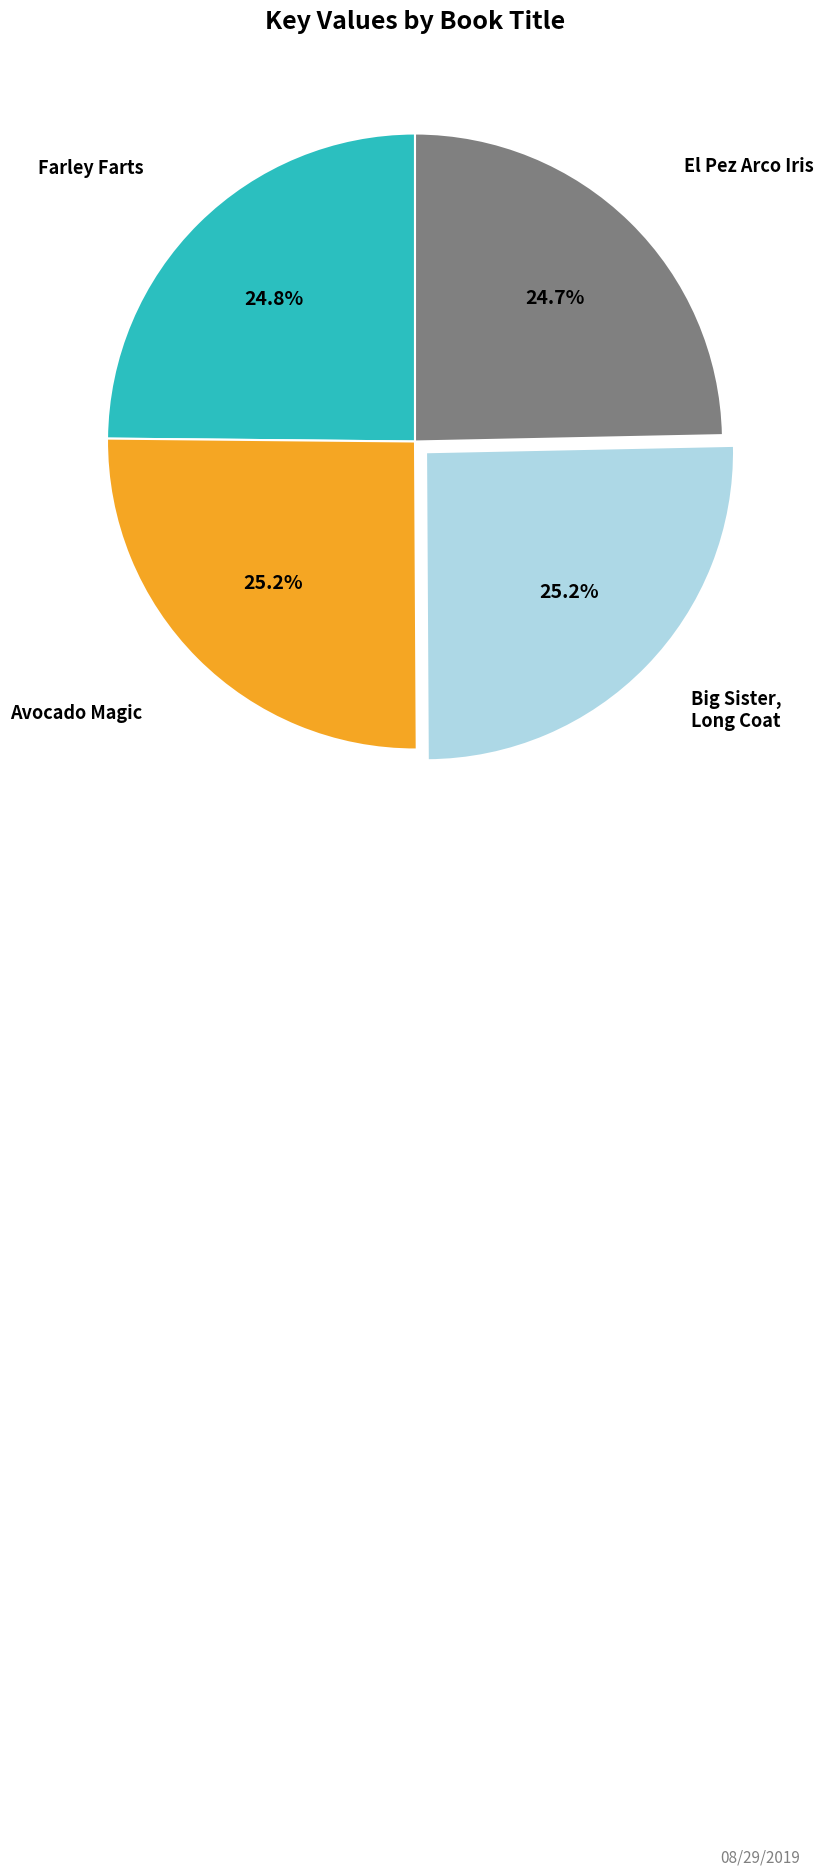

Is there any slice that represents more than half of the pie?

No